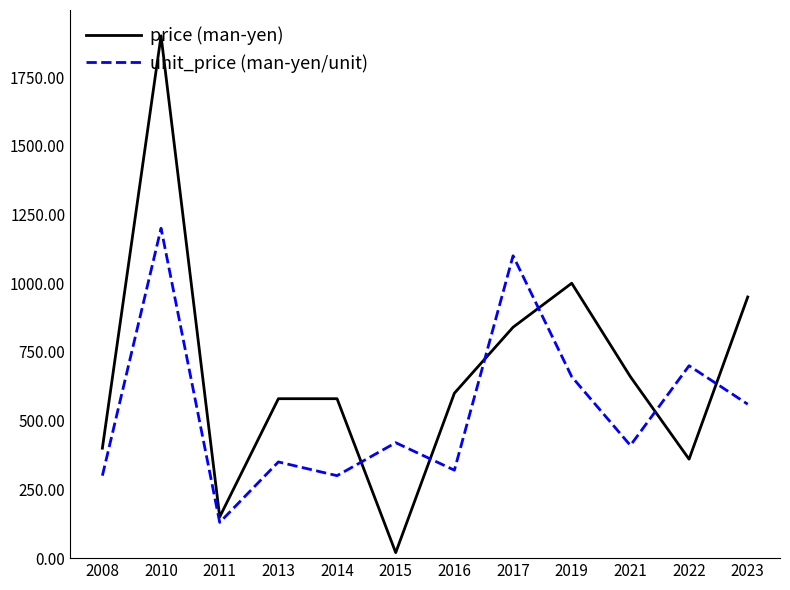

What is the difference between the highest and lowest values at 2016?

280